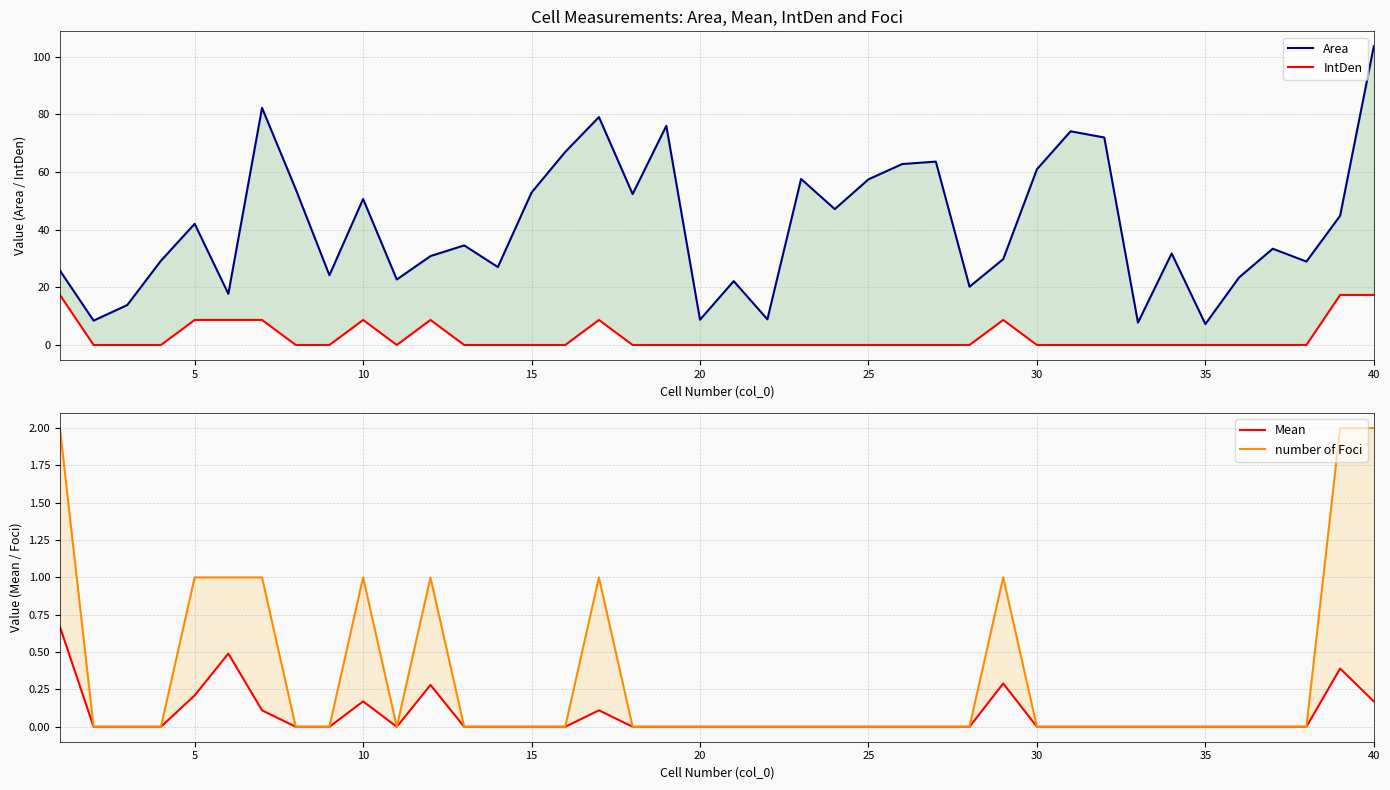

True or false: IntDen and Area cross at least once.

False